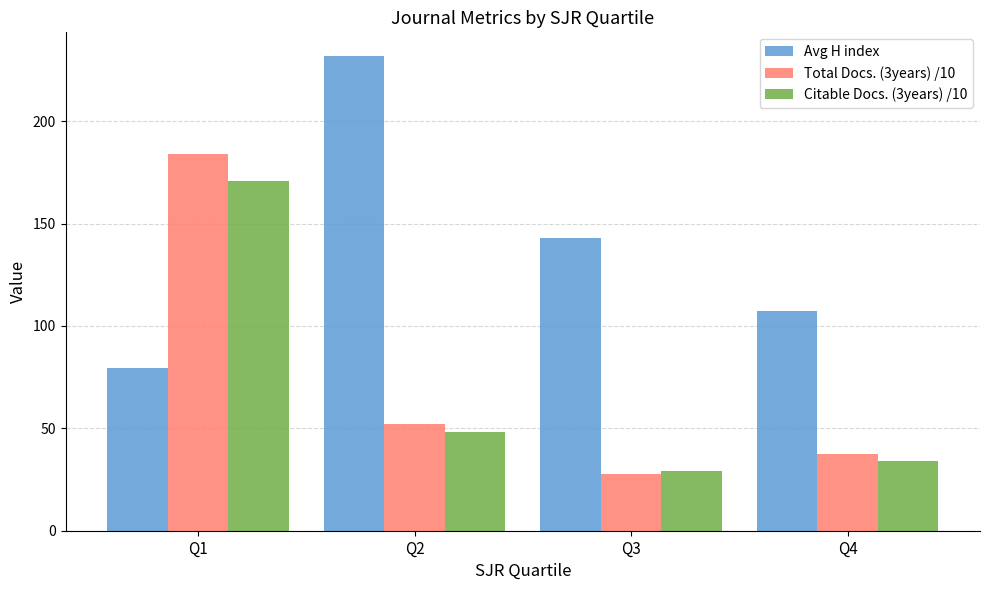

At which label does Total Docs. (3years) /10 first exceed 52?

Q1